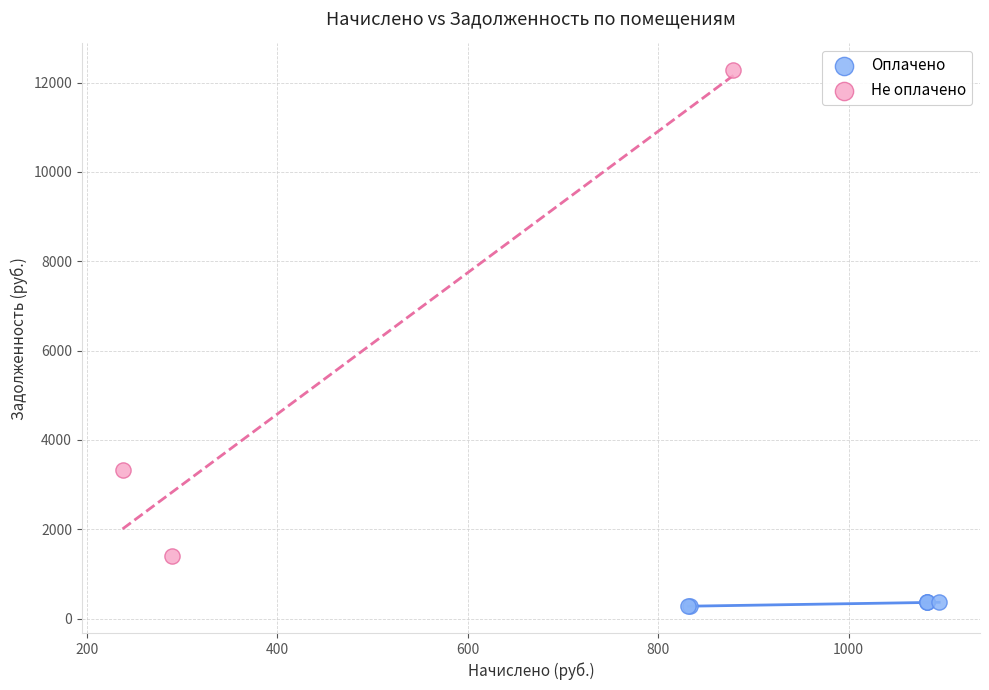

Which series reaches the maximum Y coordinate?

Не оплачено